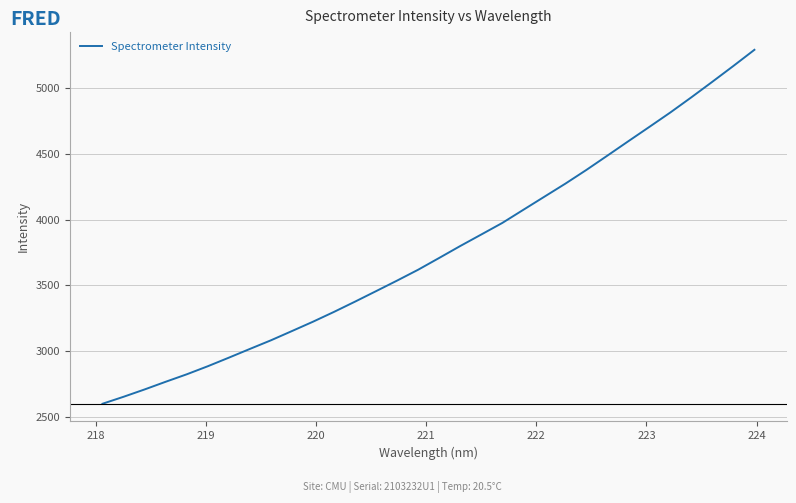

What is the minimum value shown in the chart?

2599.1